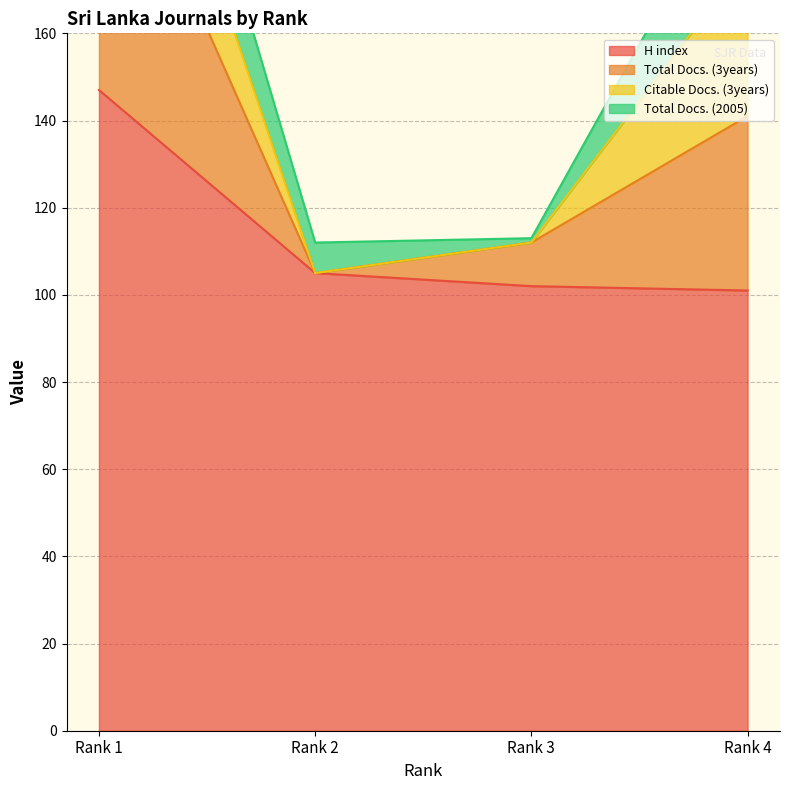

Which label corresponds to the smallest value in the chart?

Rank 4